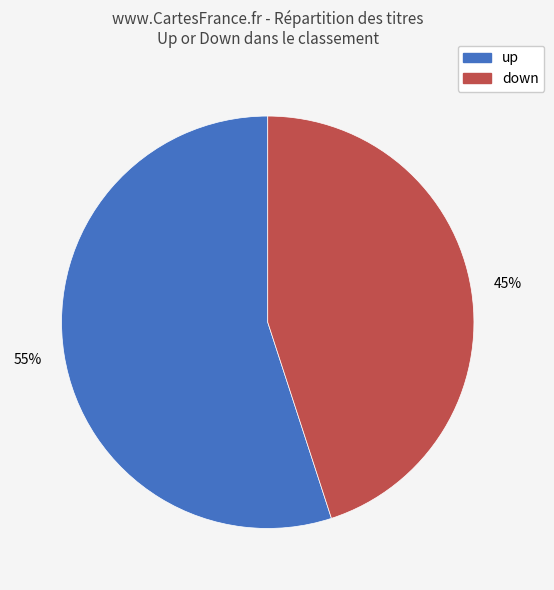

True or false: down accounts for 32% of the total.

False